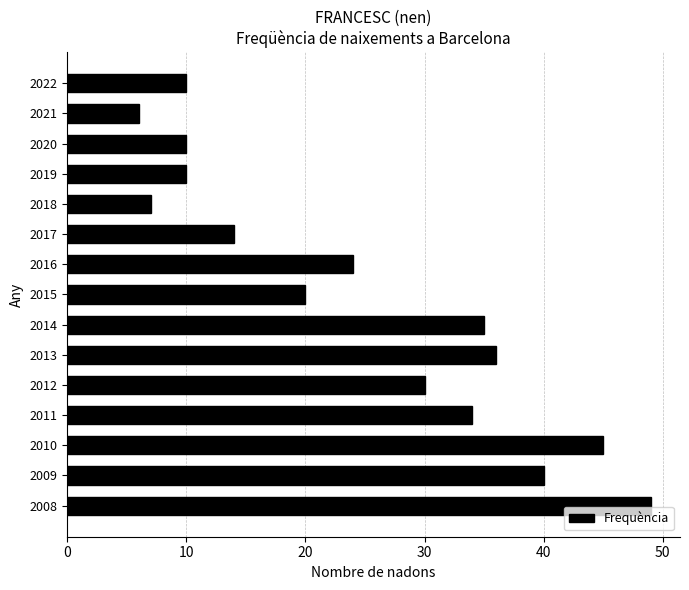

What is the change in value from 2019 to 2012?

+20